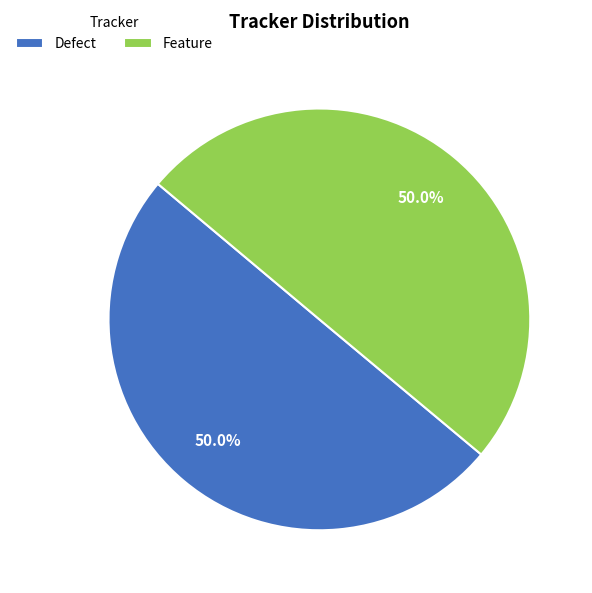

How much of the chart is everything except Defect?

50.0%